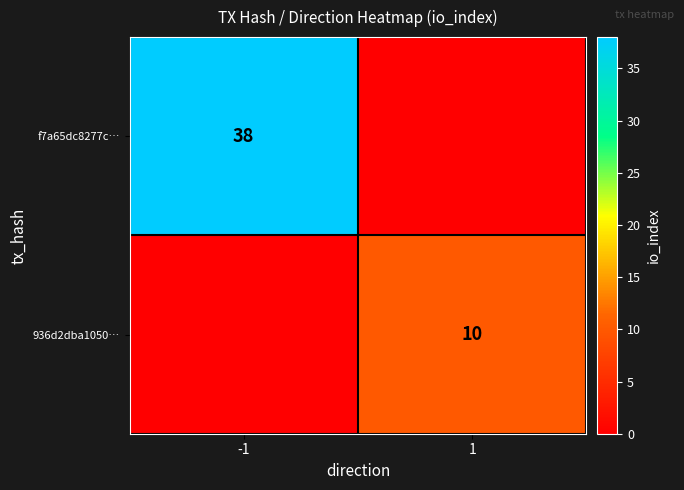

The 936d2dba1050… series shows 10 at 1. True or false?

True